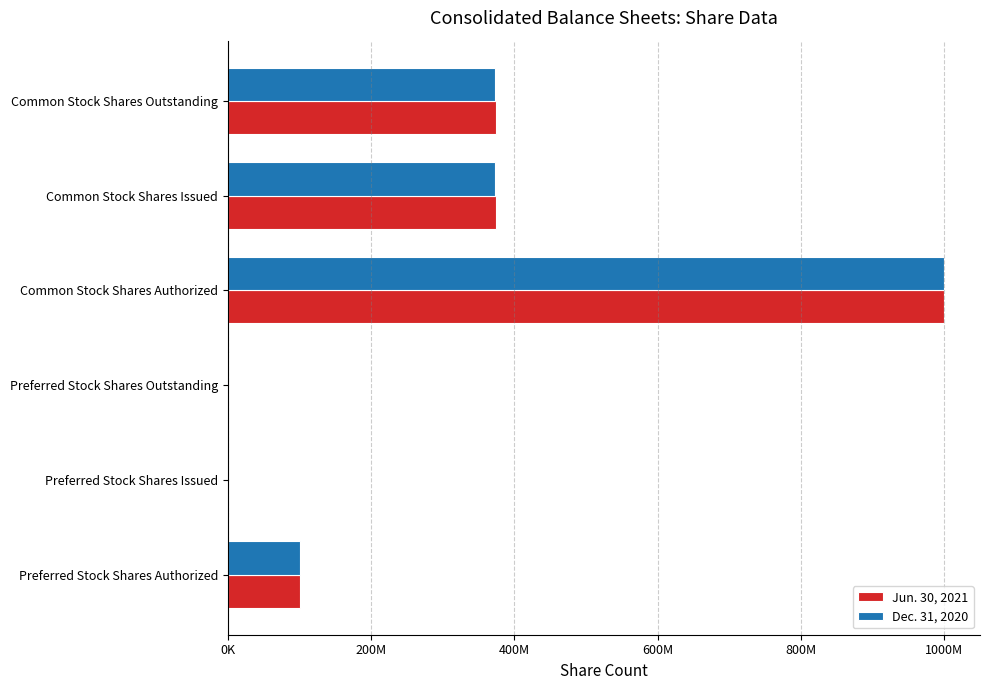

What are all the series names shown in the legend?

Jun. 30, 2021, Dec. 31, 2020